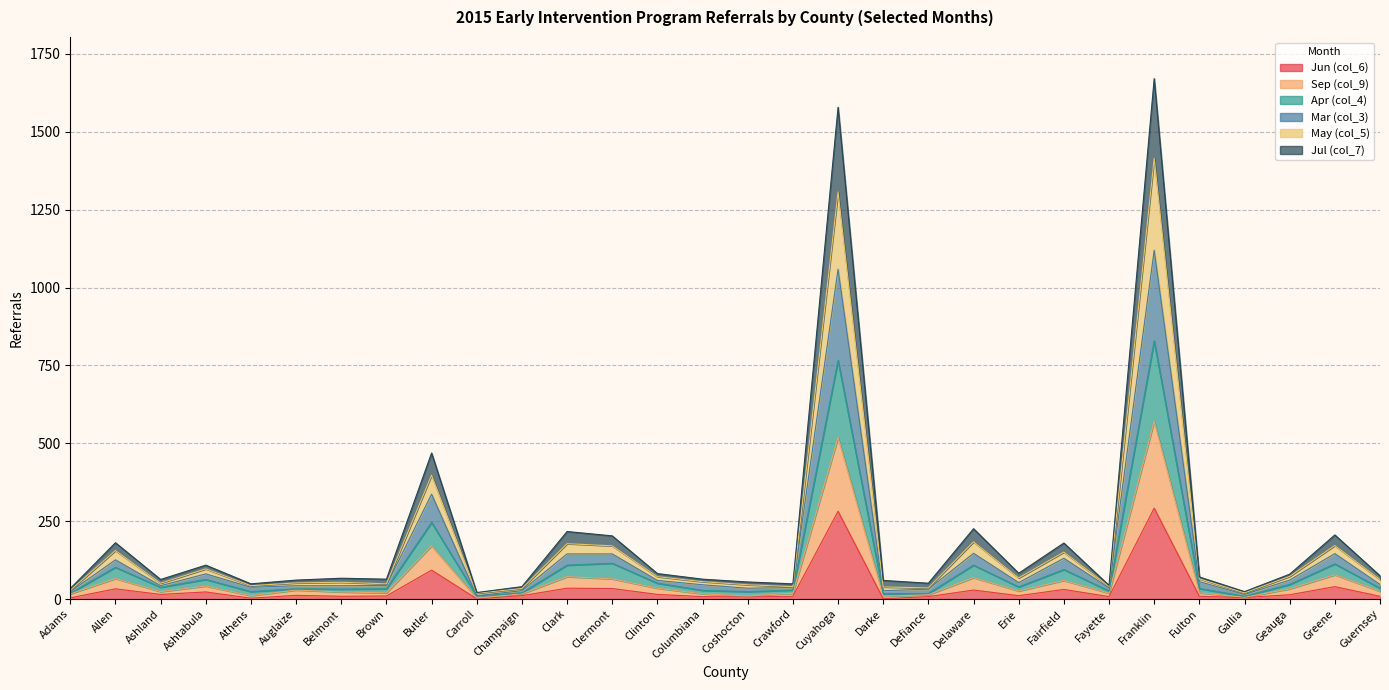

Is it true that Mar (col_3) equals 36 at Fayette?

True